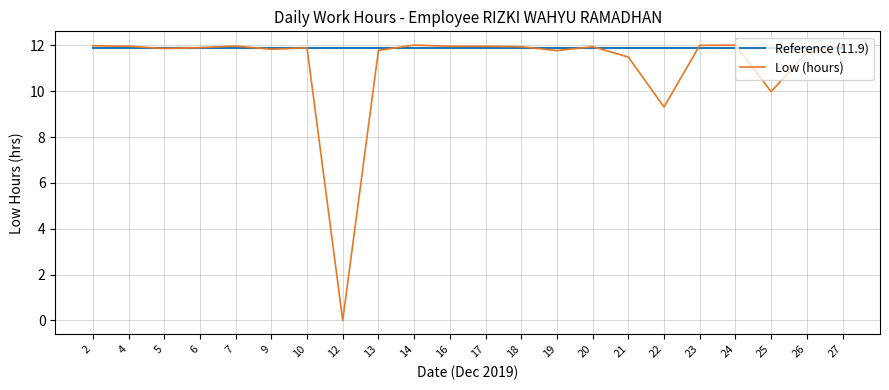

What is the greatest value displayed?

12.0